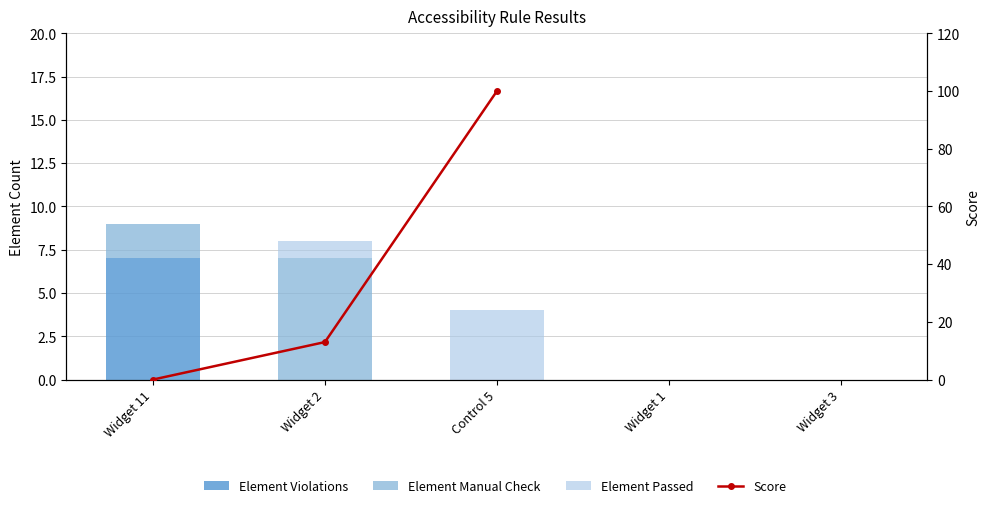

Rank the series at Control 5 from highest to lowest value.

Score, Element Passed, Element Violations, Element Manual Check